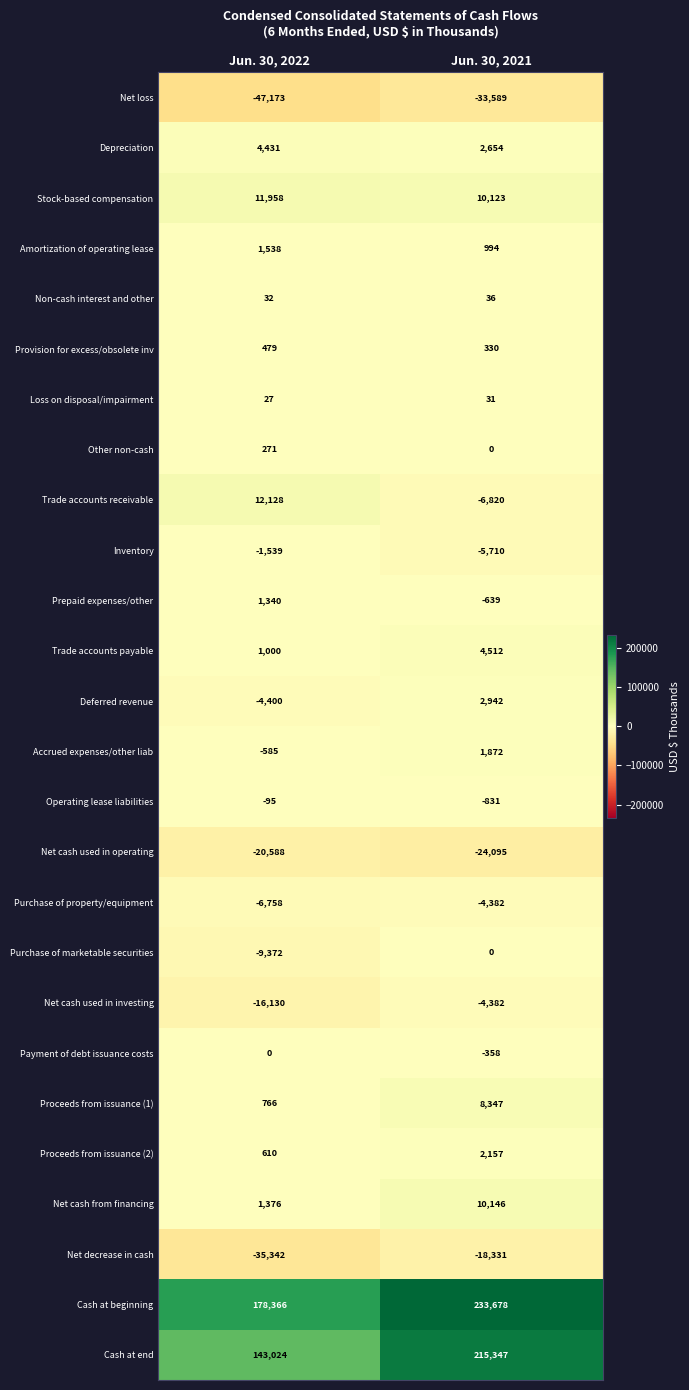

True or false: Non-cash interest and other has a value of 32 at Jun. 30, 2022.

True